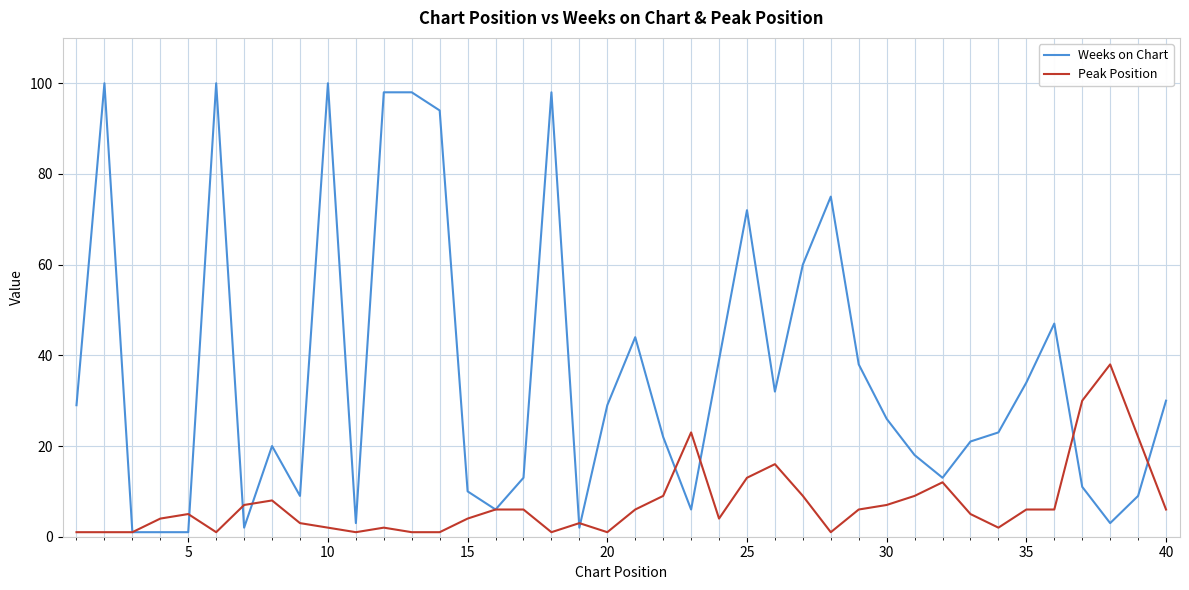

Which series has the largest total across all categories?

Weeks on Chart